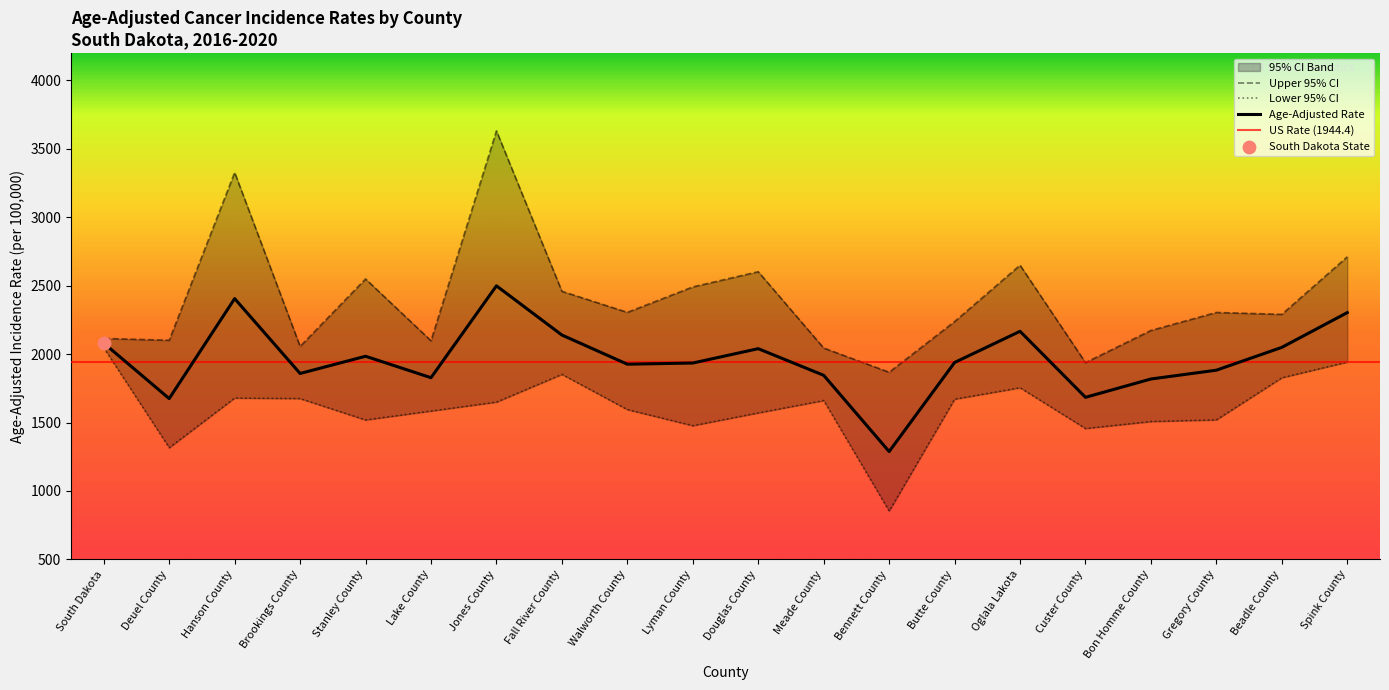

What is the total value across all series at Deuel County?

5093.2